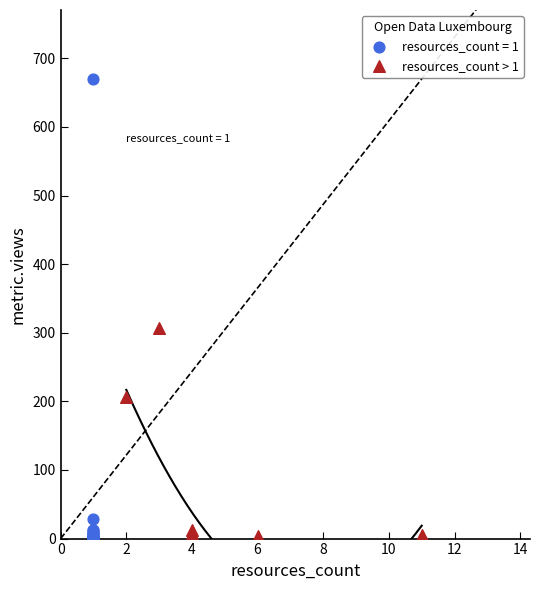

Which series contains the highest Y value?

resources_count = 1